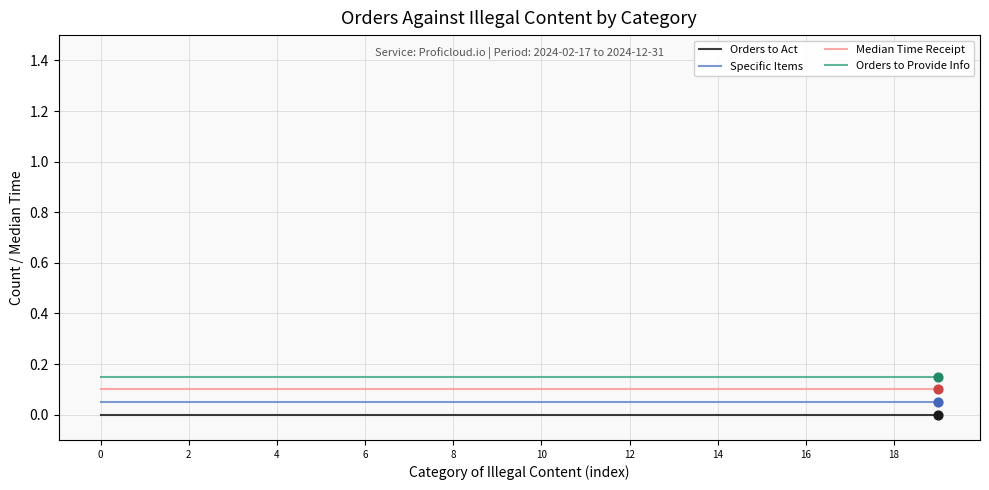

At how many categories does at least one series exceed 0?

20